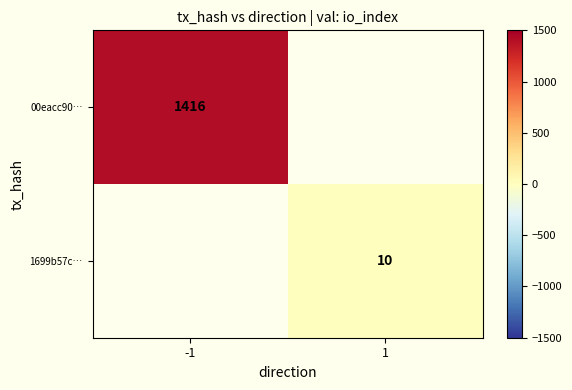

Is it true that 1699b57c… equals 13 at 1?

False